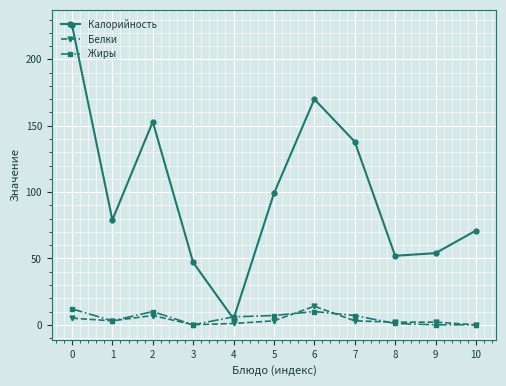

At how many categories does at least one series exceed 62?

7